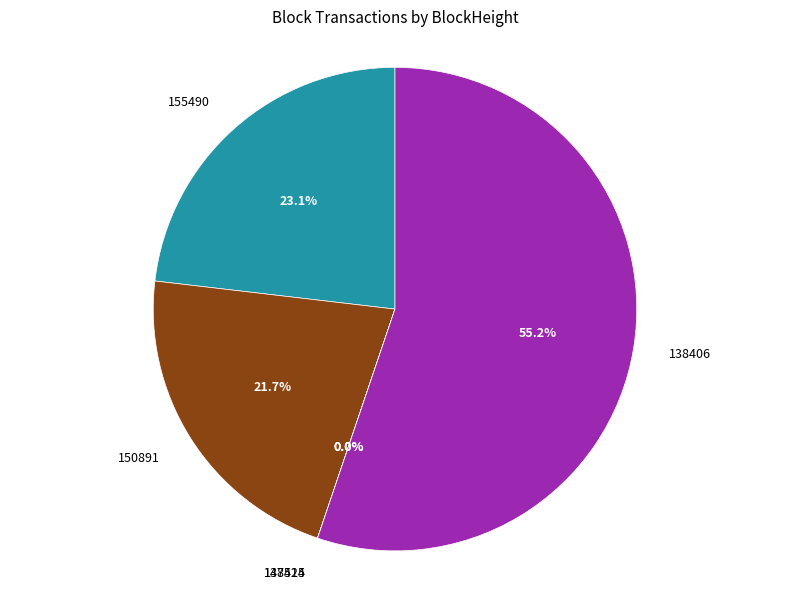

Rank the categories by value from highest to lowest.

138406, 155490, 150891, 147524, 138415